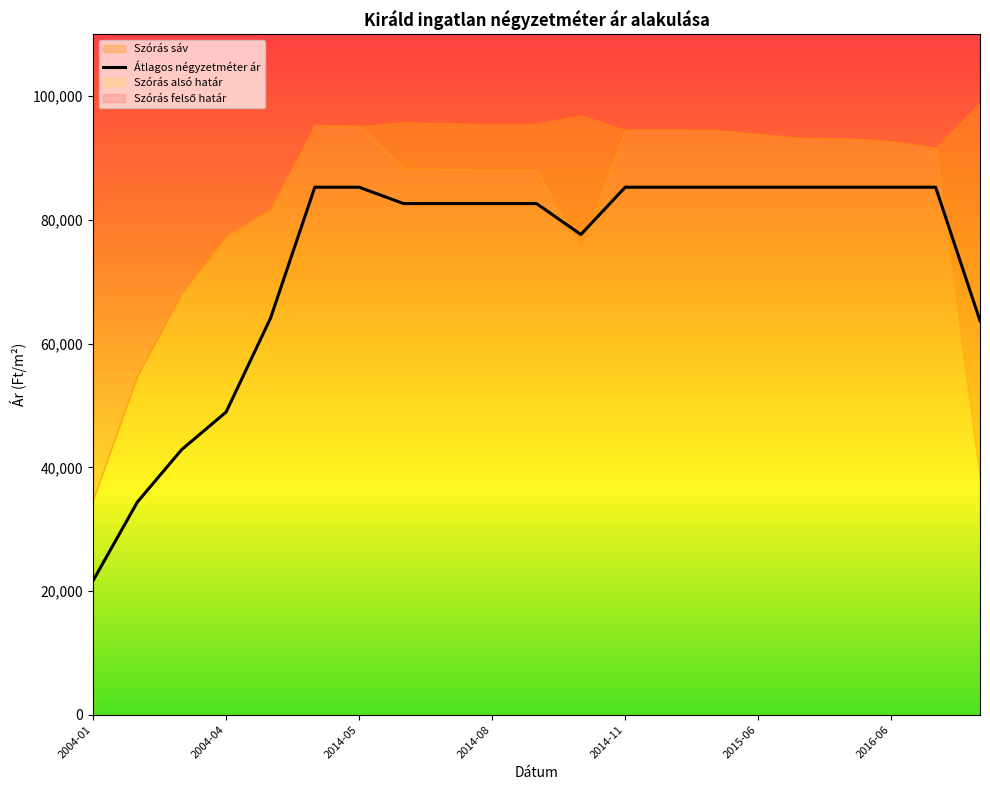

What is the highest value of the Átlagos négyzetméter ár series?

85294